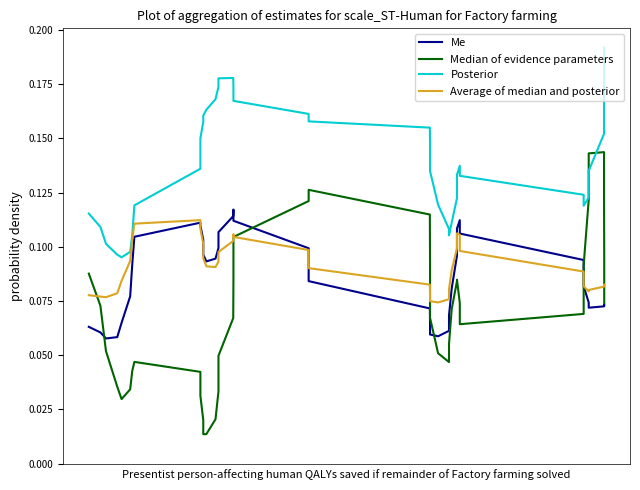

True or false: Me has more than 2 points higher than both neighbors.

True